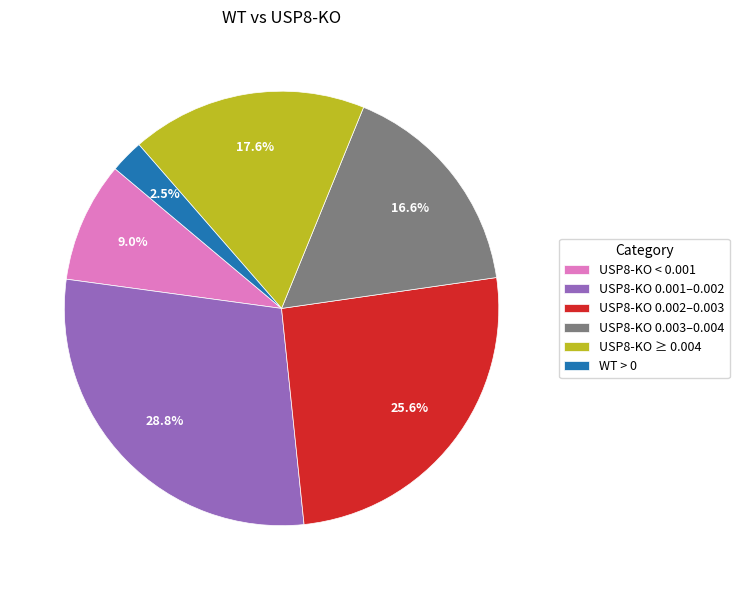

Is there any slice that represents more than half of the pie?

No